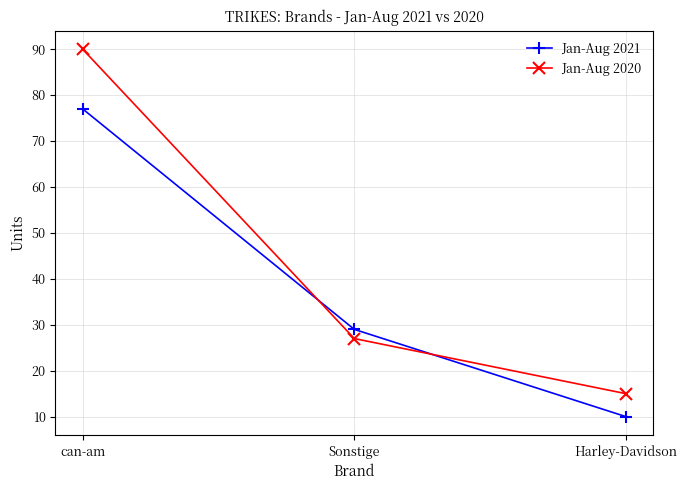

Count the number of categories in the chart.

3